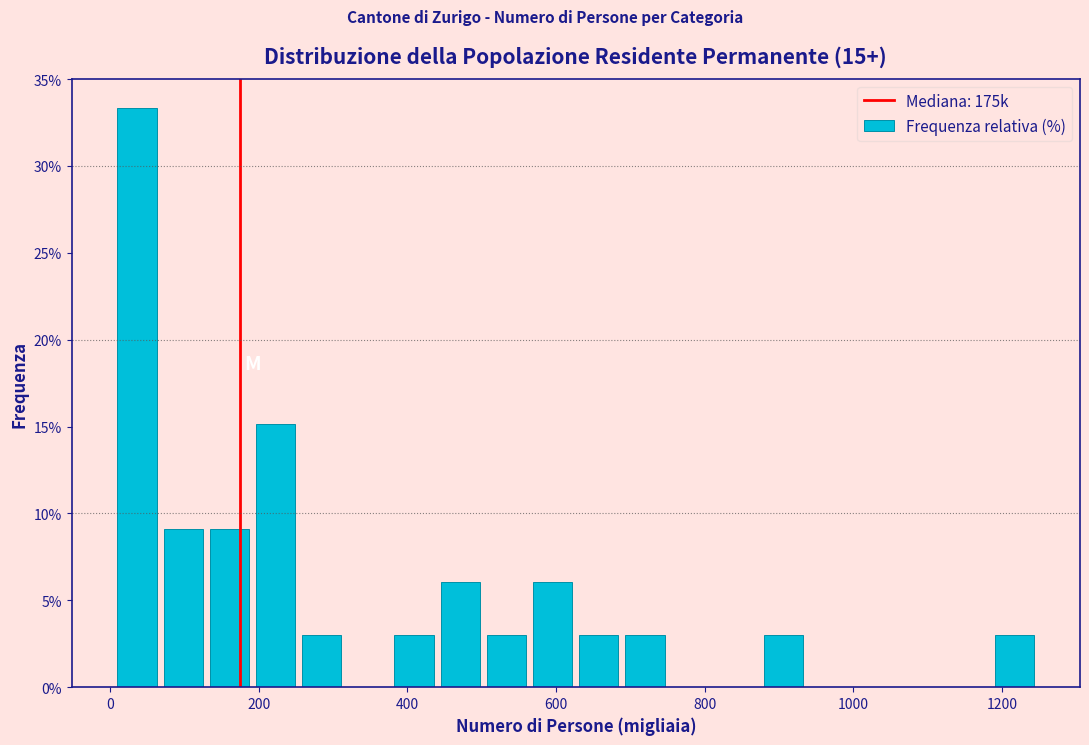

Read against the x-axis, roughly where is the centre of the tallest bar?

40